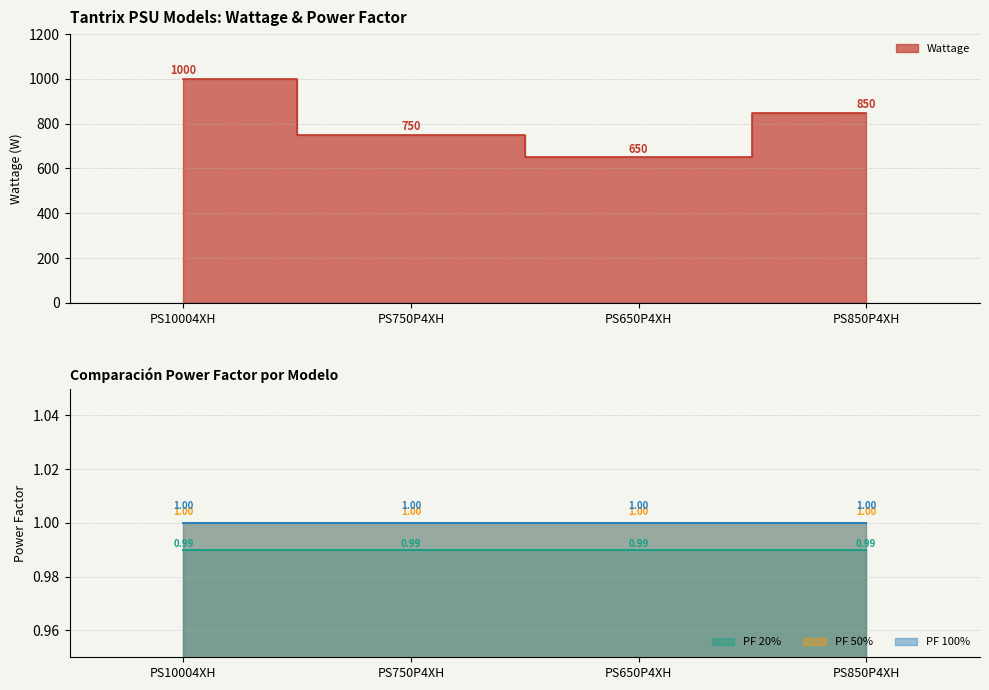

True or false: PF 50% and Wattage intersect in this chart.

False